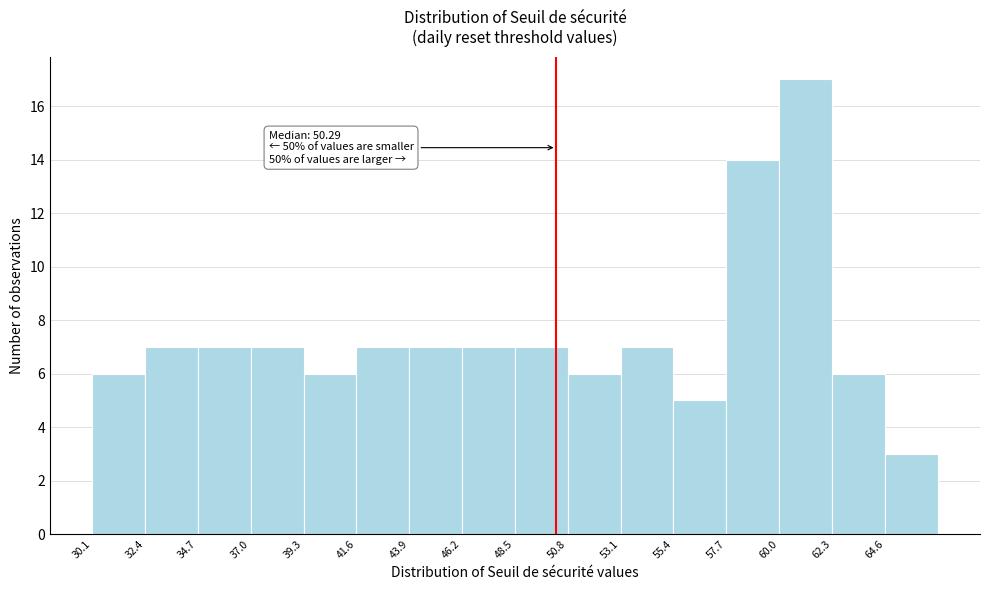

Over which range of the x-axis is the bar tallest?

60.0 to 62.5